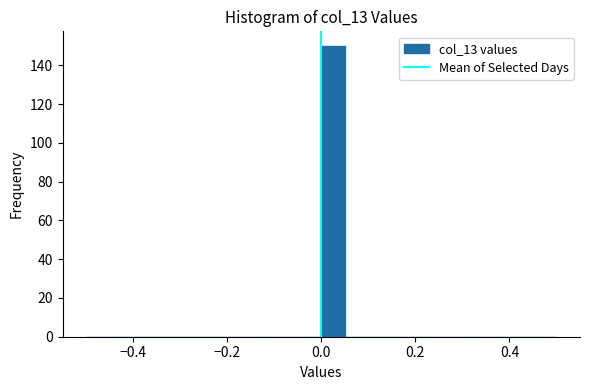

Around what value on the x-axis is the tallest bar? Give the approximate position of its centre, as read against the axis.

0.02